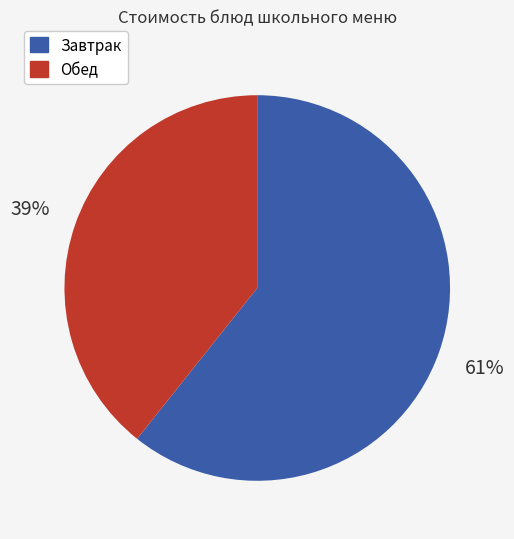

Is there a majority slice in this chart?

Yes